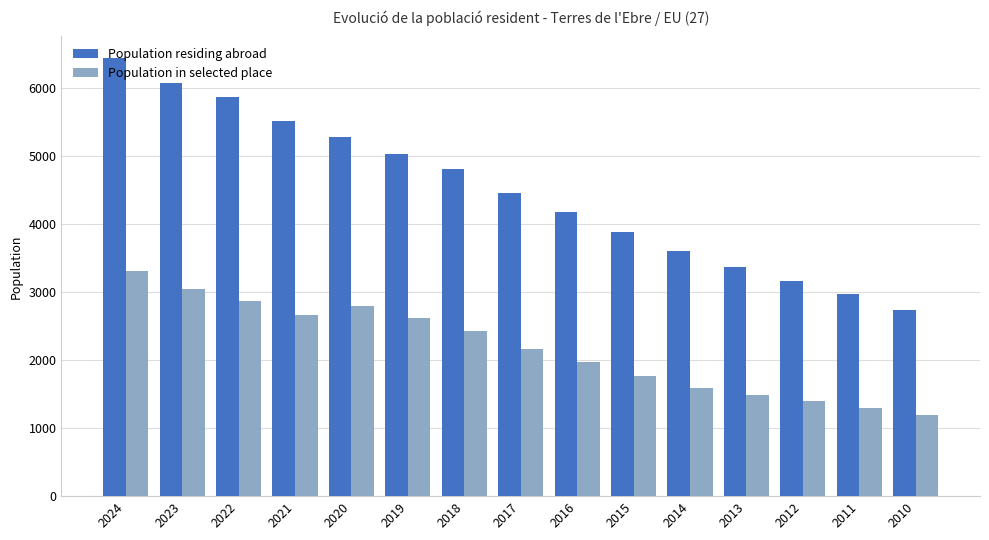

What is the difference between the maximum and minimum values in the Population in selected place series?

2115